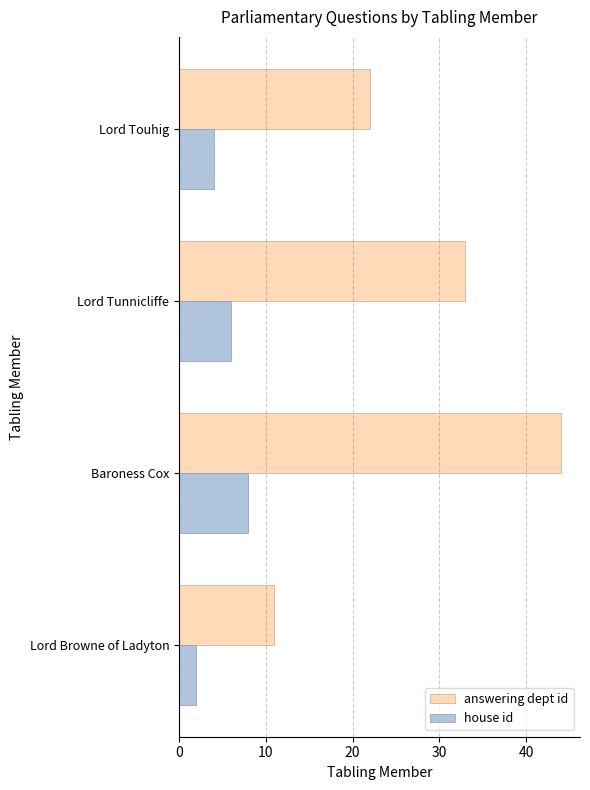

Which series has the widest spread of values?

answering dept id